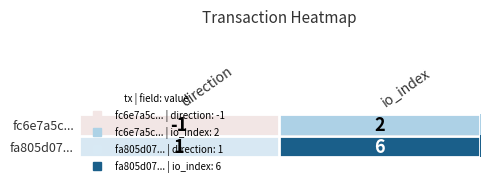

Rank the categories by fa805d07... value from highest to lowest.

io_index, direction